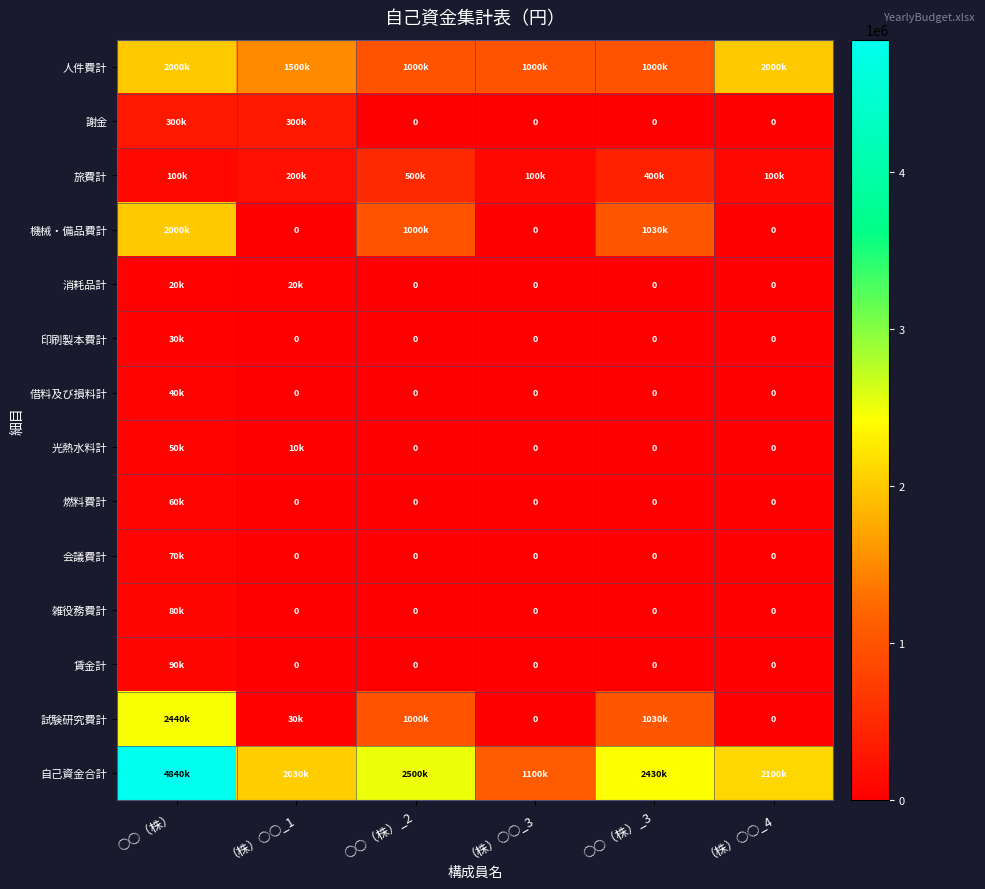

What is the maximum value for 会議費計?

70000